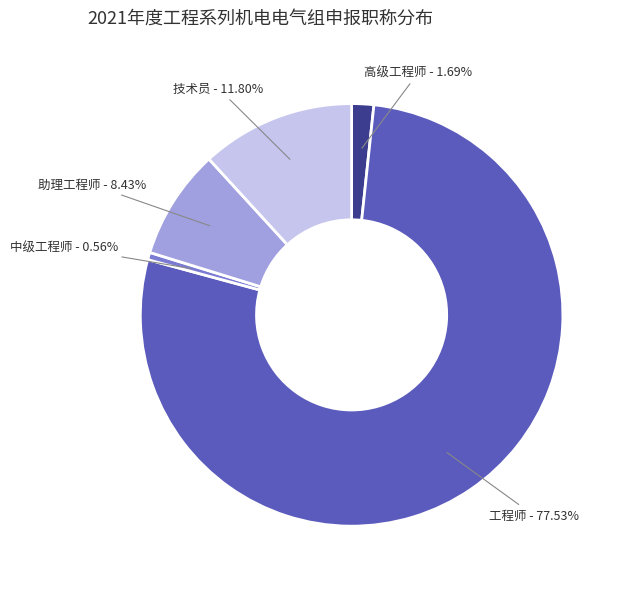

What percentage is the 中级工程师 slice, to the nearest percent?

1%